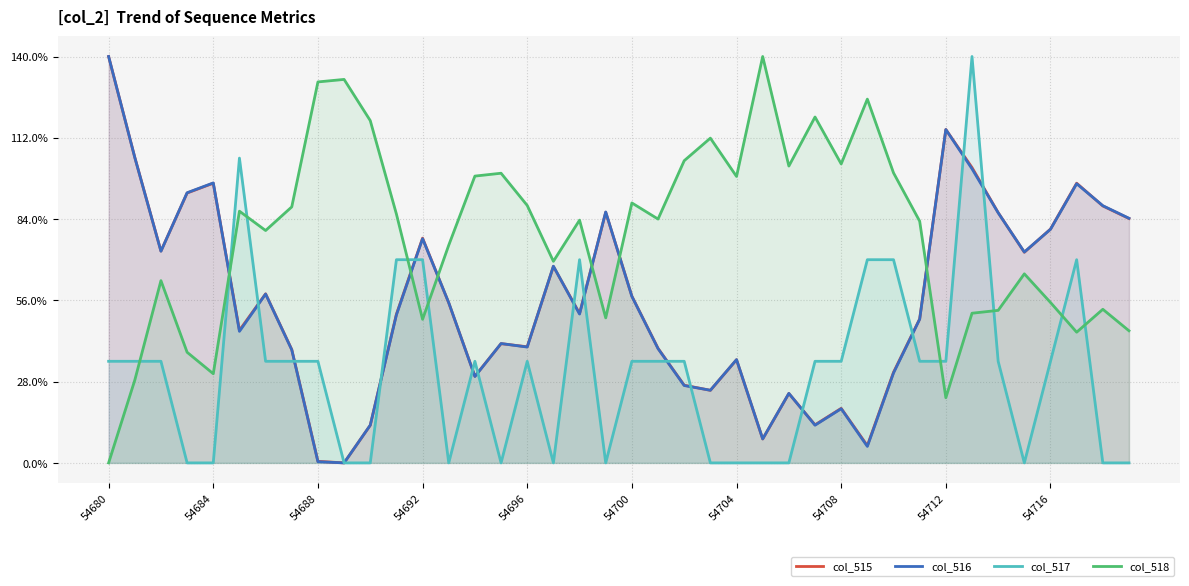

What position from the left is 37?

38